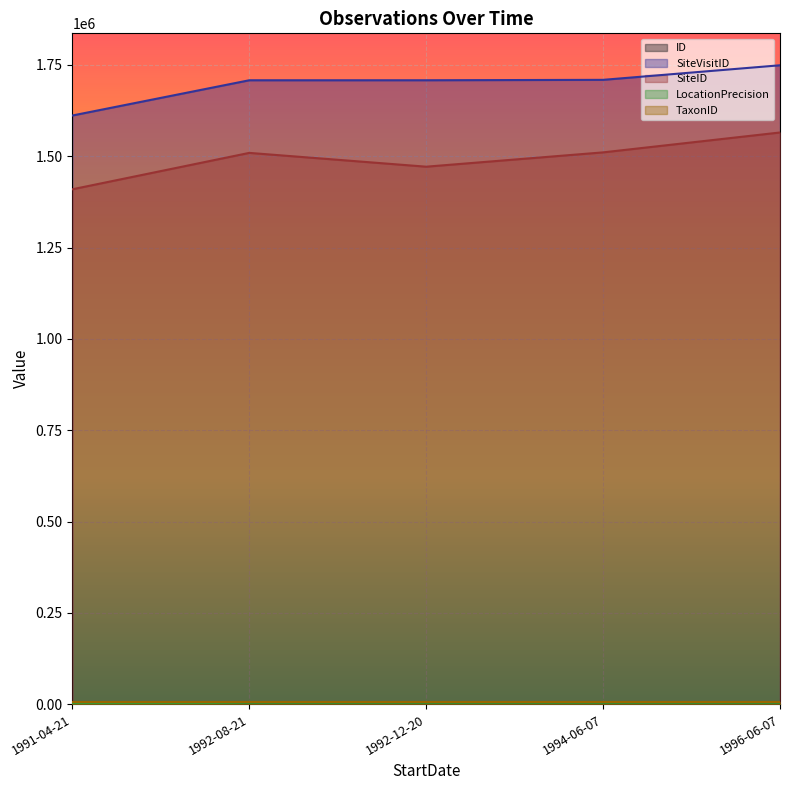

The value of LocationPrecision at 1992-08-21 is 136. True or false?

False